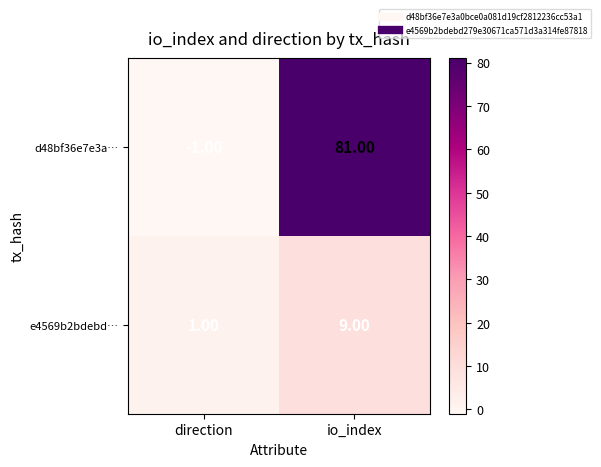

How many distinct data groups are displayed?

2